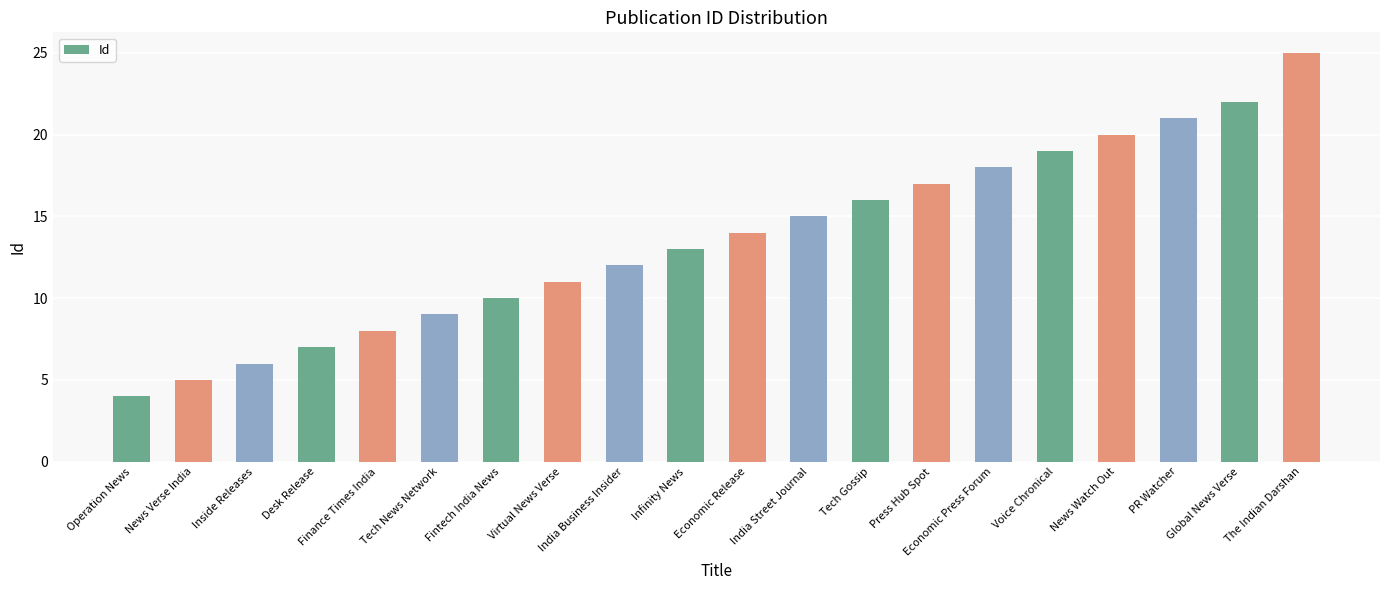

Reading left to right, transcribe all the data shown in this chart.

4	5	6	7	8	9	10	11	12	13	14	15	16	17	18	19	20	21	22	25